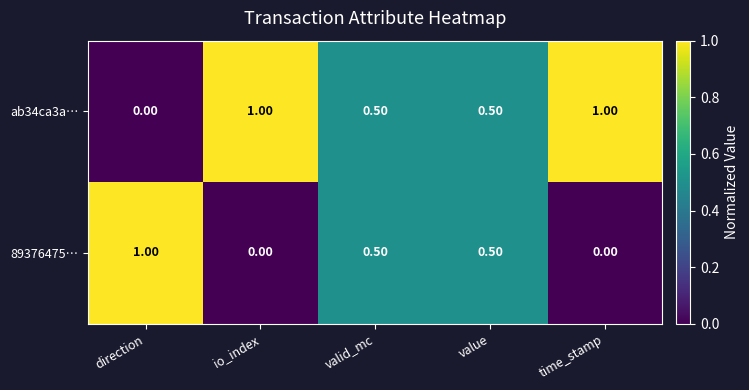

Which series has the largest total across all categories?

ab34ca3a…